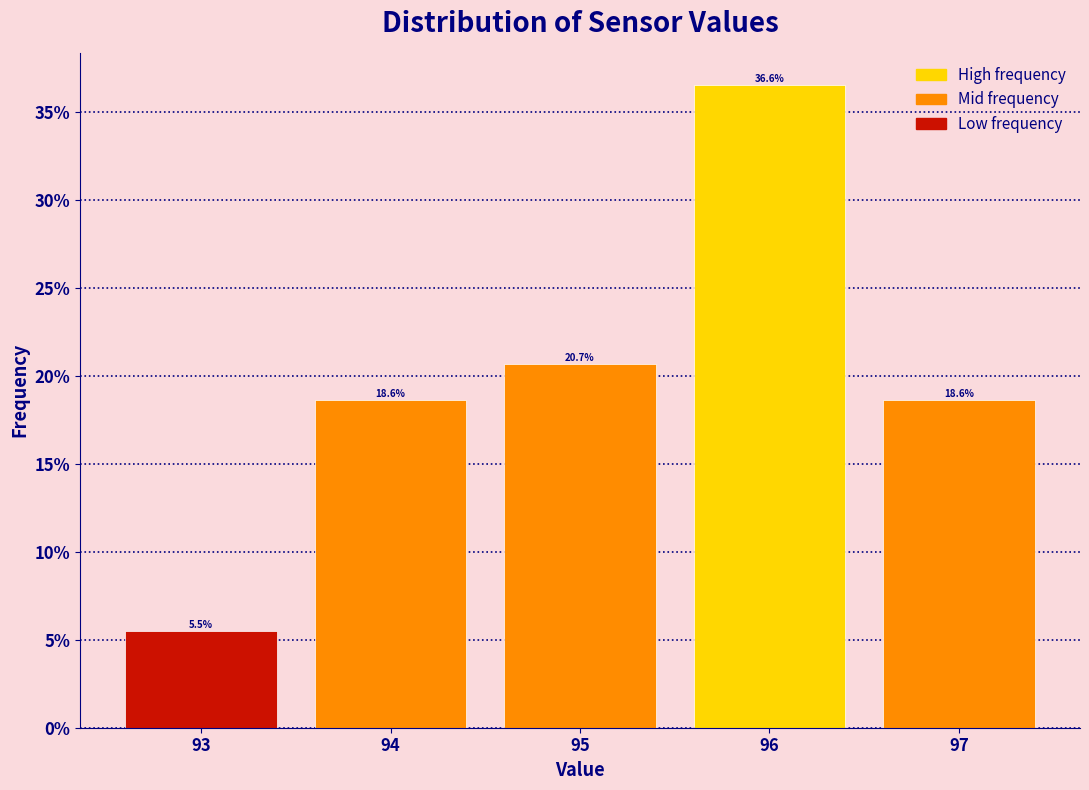

What is the height of the bar covering 94.5 to 95.5 on the x-axis?

20.7